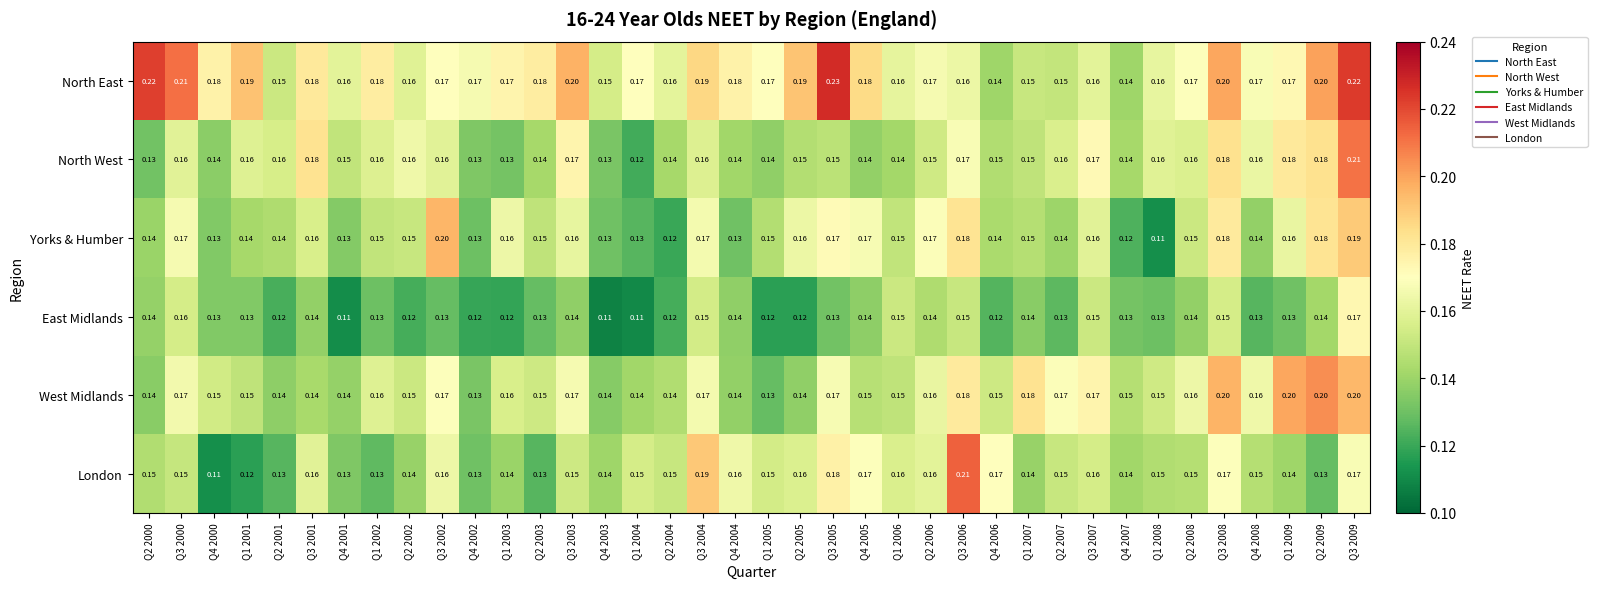

Is the value of East Midlands at Q4 2006 greater than the value of North West at Q4 2000?

No